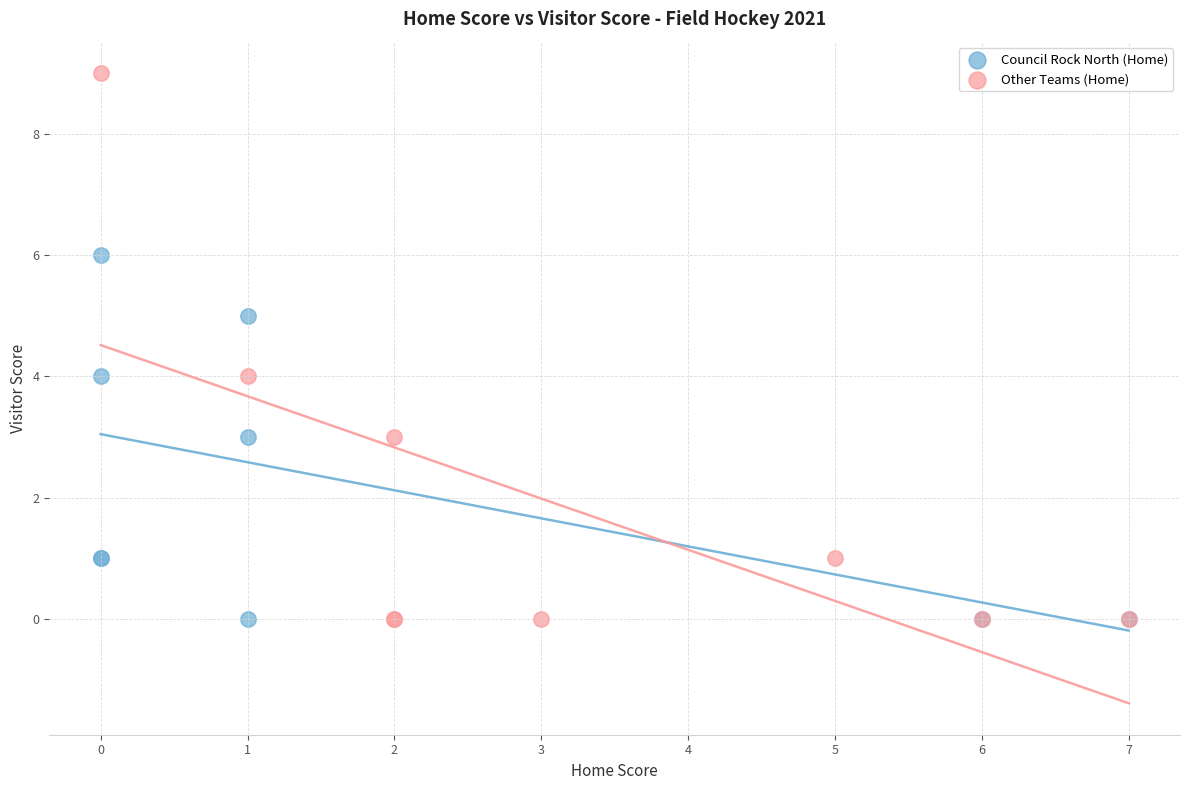

Which series has the largest Y range (max minus min)?

Other Teams (Home)